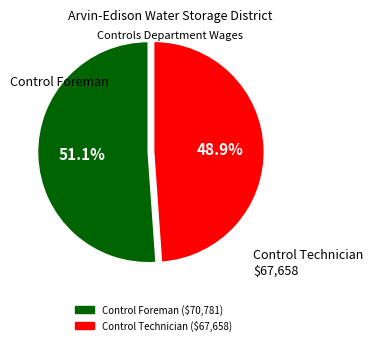

To the nearest percent, what is the average slice percentage?

50%